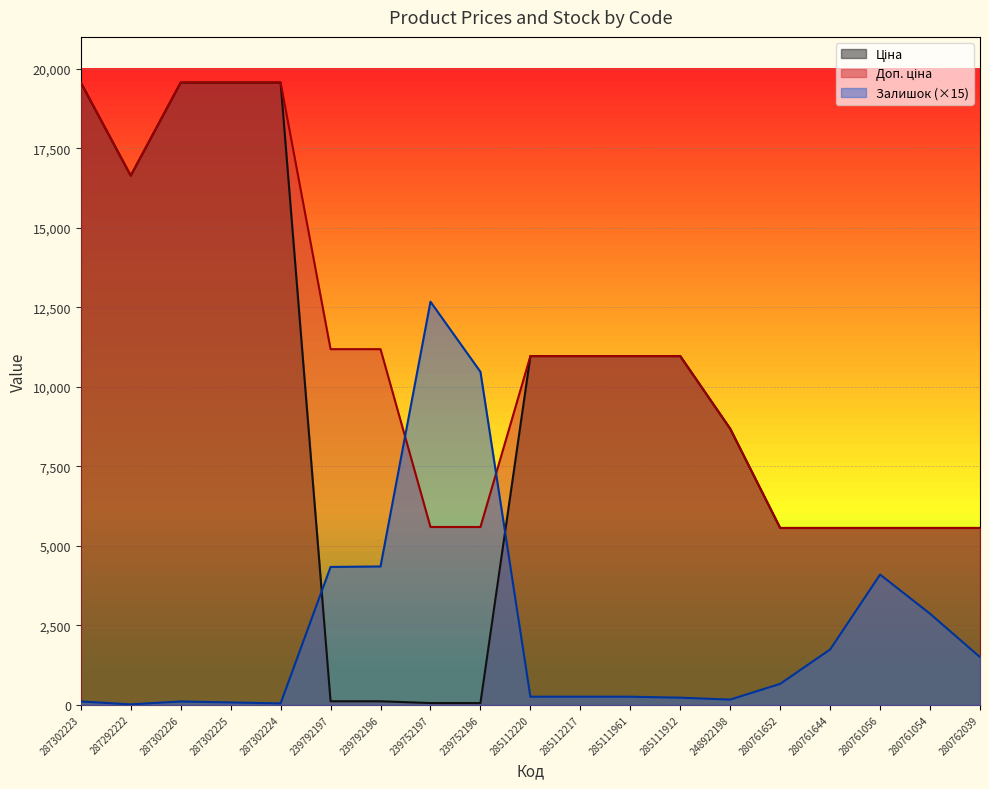

Does the chart display data point markers on the line(s)?

No